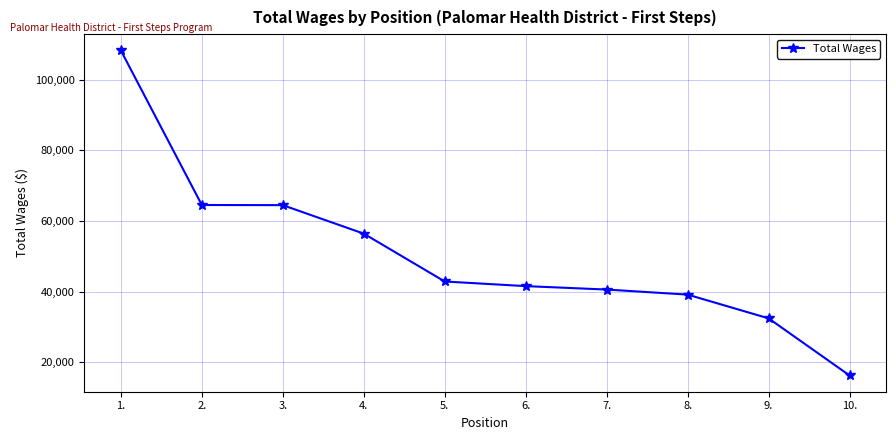

What is the sum of the values at 2. and 5.?

107402